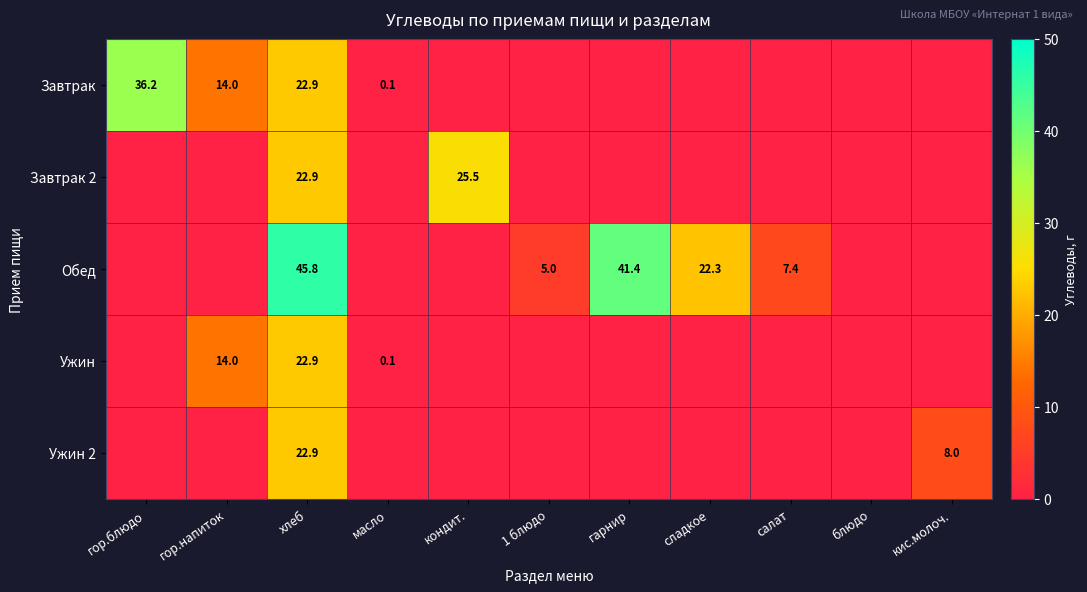

Which has a higher value, гор.блюдо or сладкое?

гор.блюдо